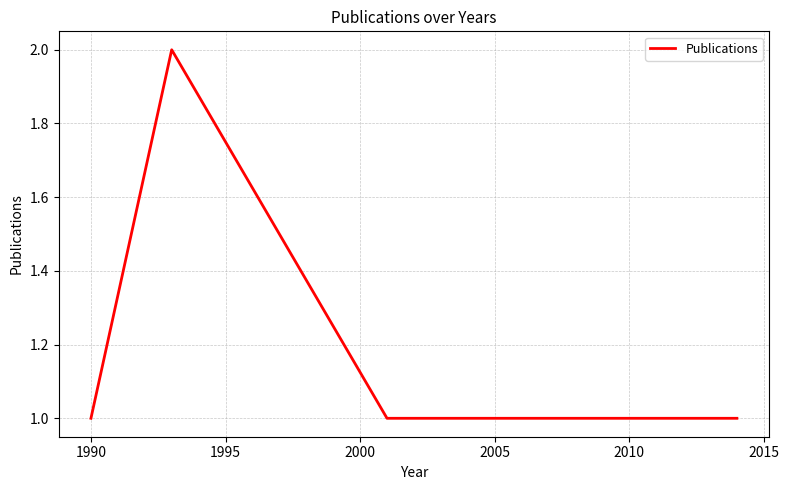

What is the sum of all values?

5